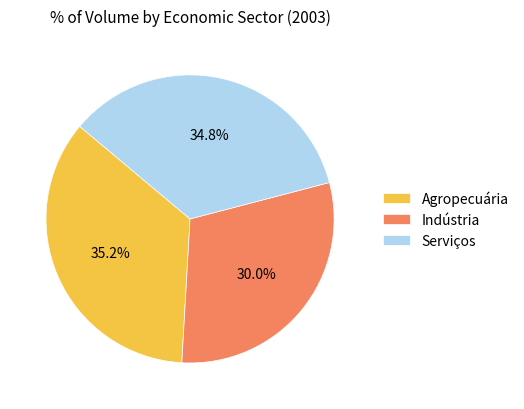

To the nearest percent, what is the difference between the Indústria and Agropecuária slice percentages?

5%